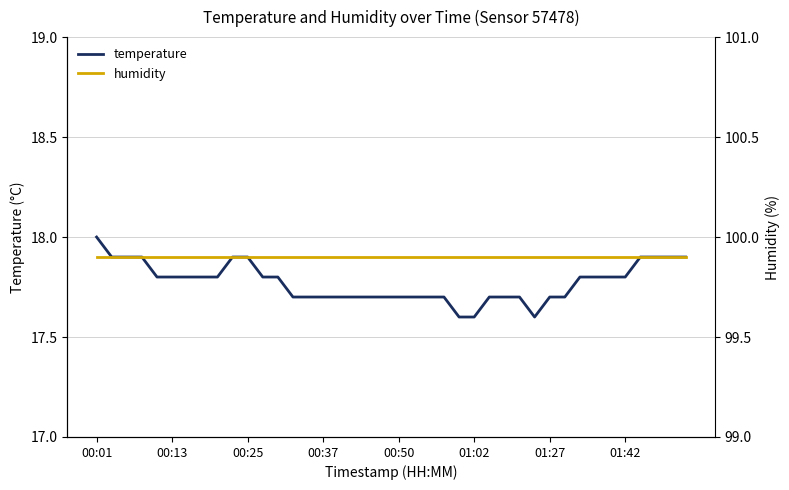

Which series changed the most between 8 and 21?

temperature